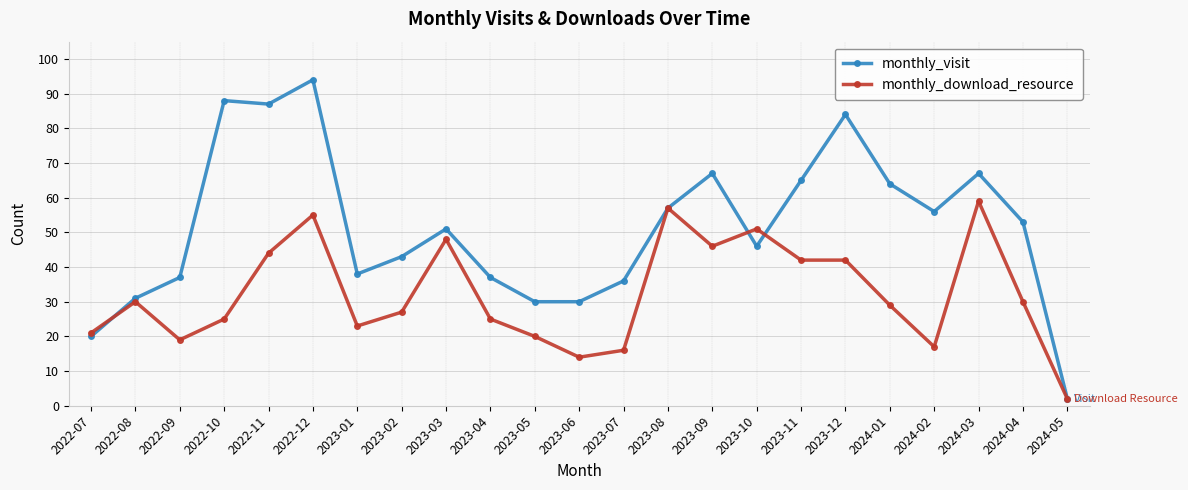

At which label does monthly_visit reach its minimum?

2024-05